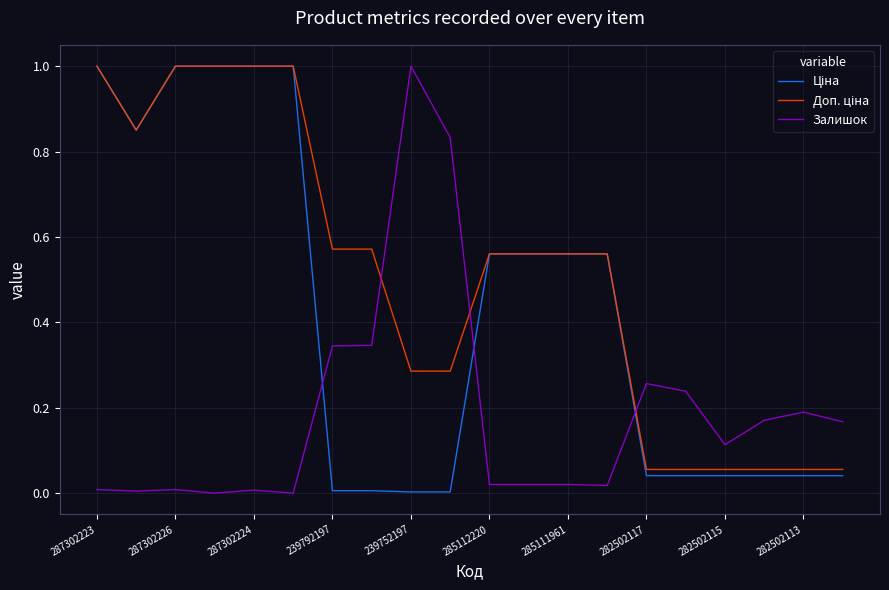

How many lines are shown in the chart?

3